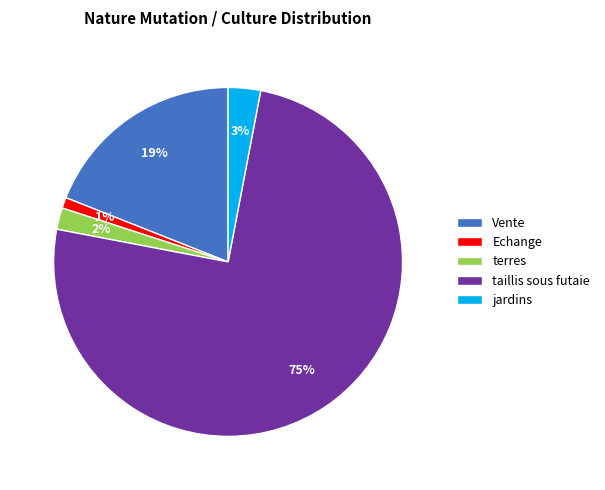

Which slice represents more than half of the pie?

taillis sous futaie